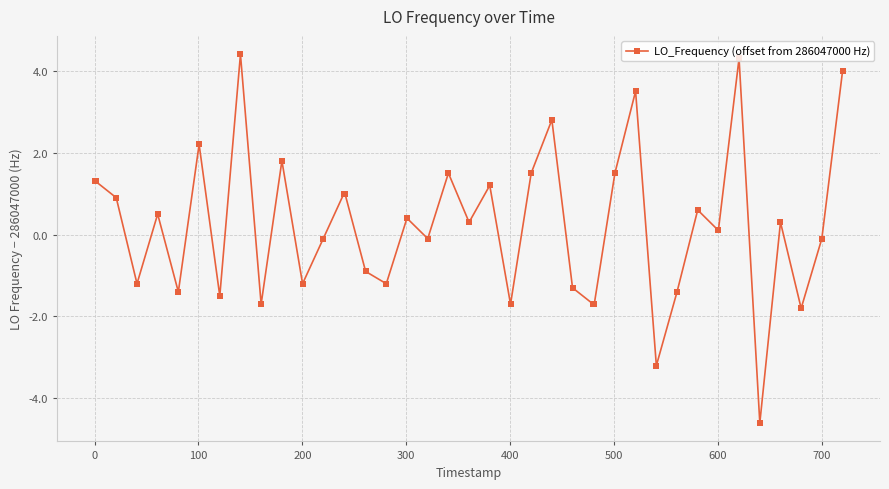

Does the chart display data point markers on the line(s)?

Yes